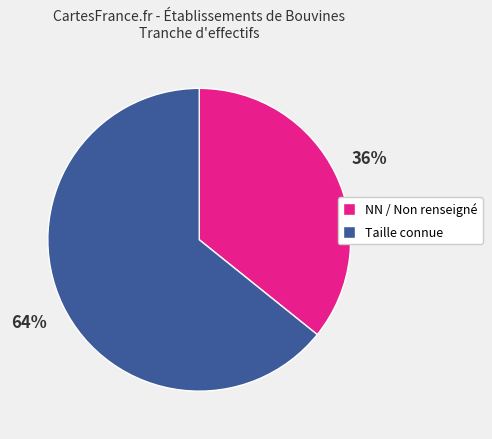

How many segments does this pie chart have?

2